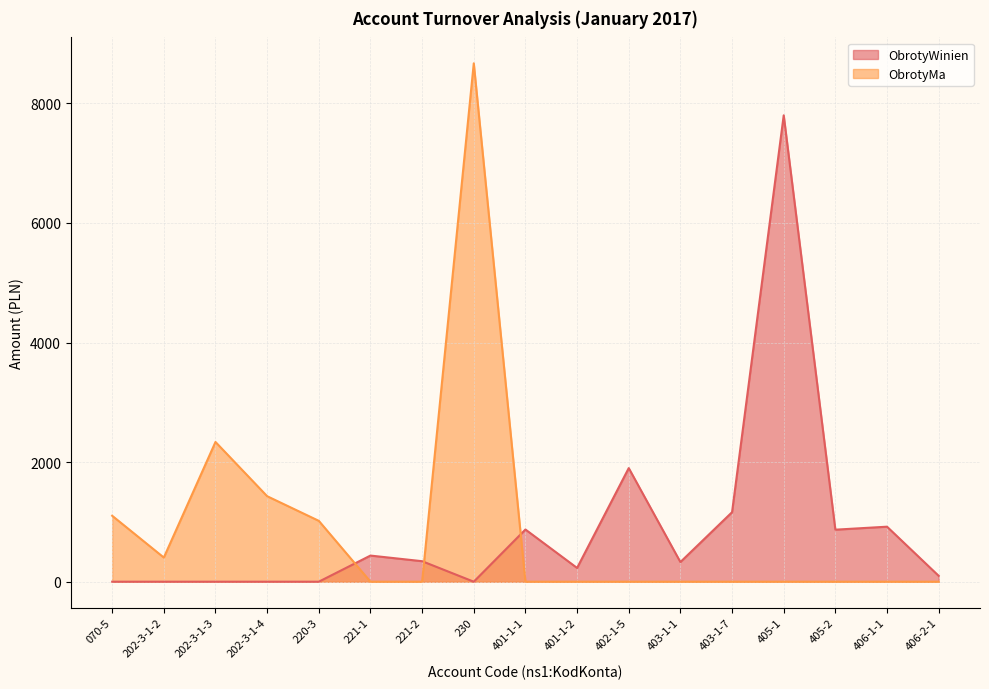

What is the sum of the ObrotyMa values at 202-3-1-3 and 401-1-1?

2337.0